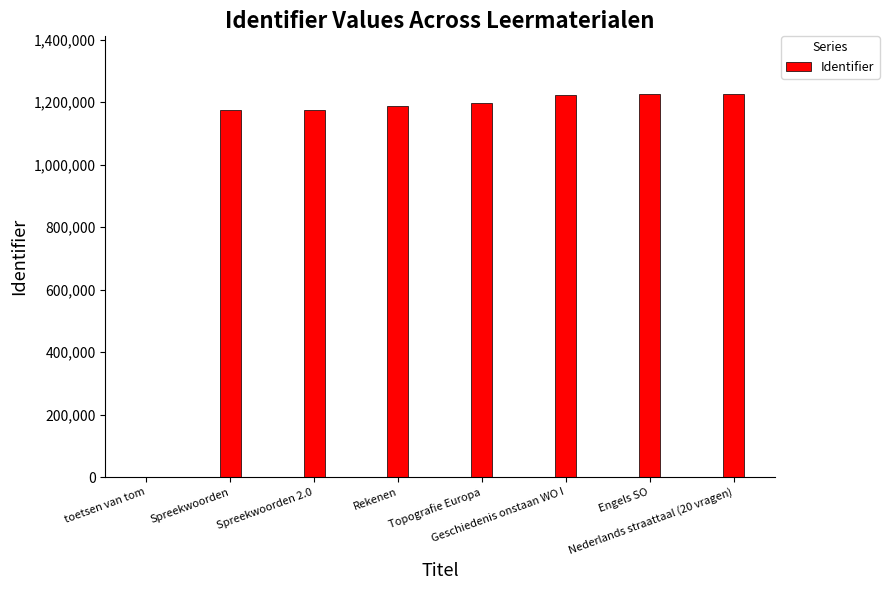

What is the greatest value displayed?

1226579